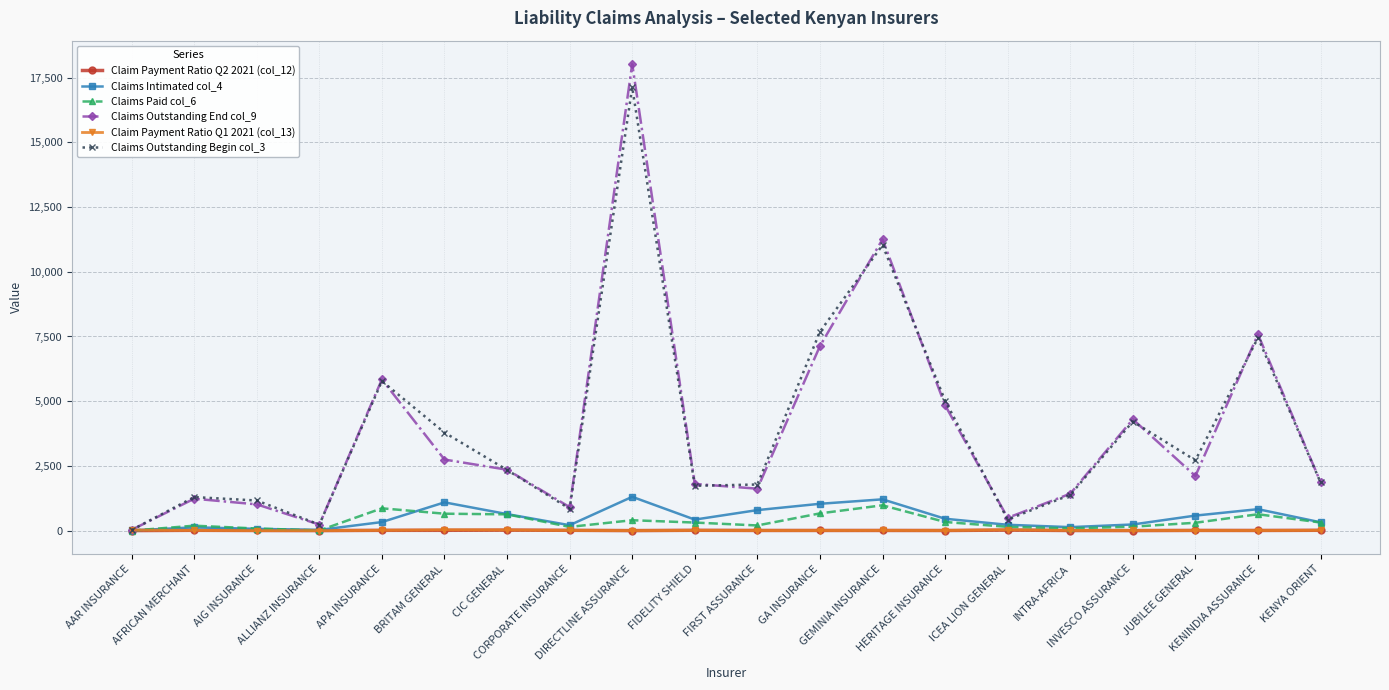

What is the maximum value shown in the chart?

18026.0